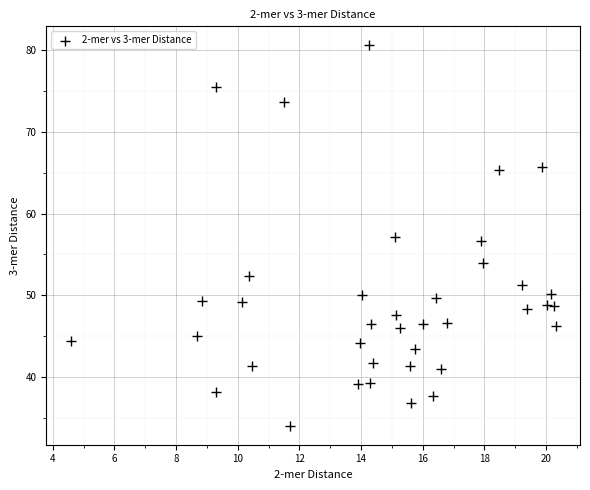

What is the range of Y values (max minus min)?

46.5